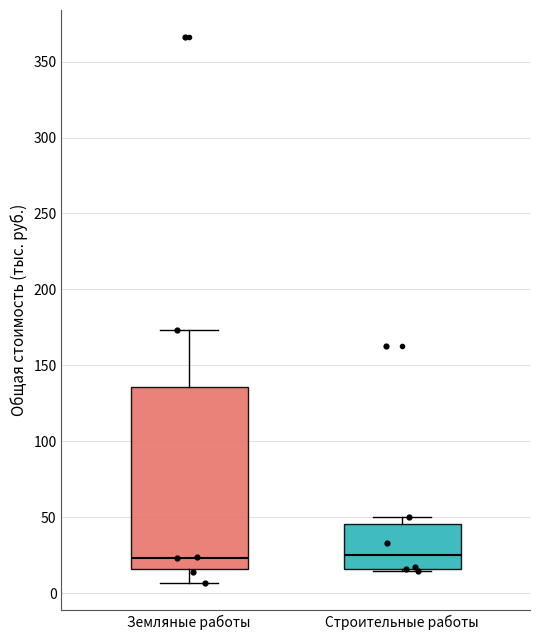

Where is the lower edge of the box for Земляные работы on the y-axis? The values are not printed on the chart, so give them approximately, as read against the axis.

15